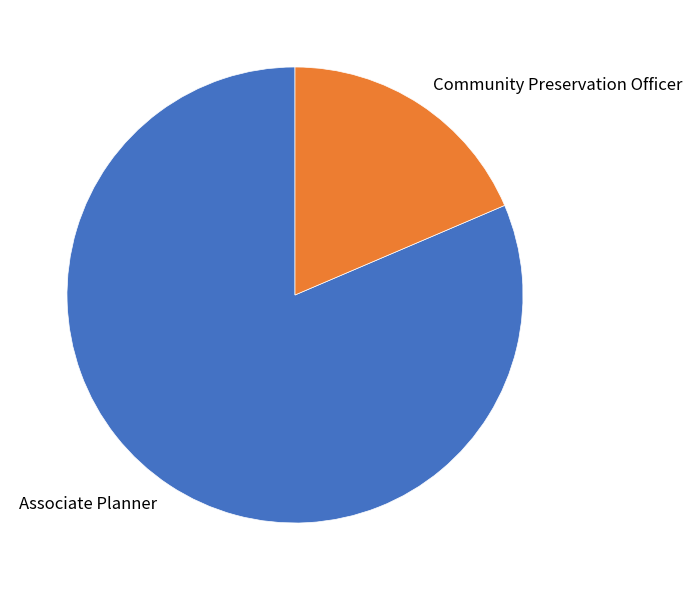

Approximately how many times larger is the value at Associate Planner compared to Community Preservation Officer?

4.4